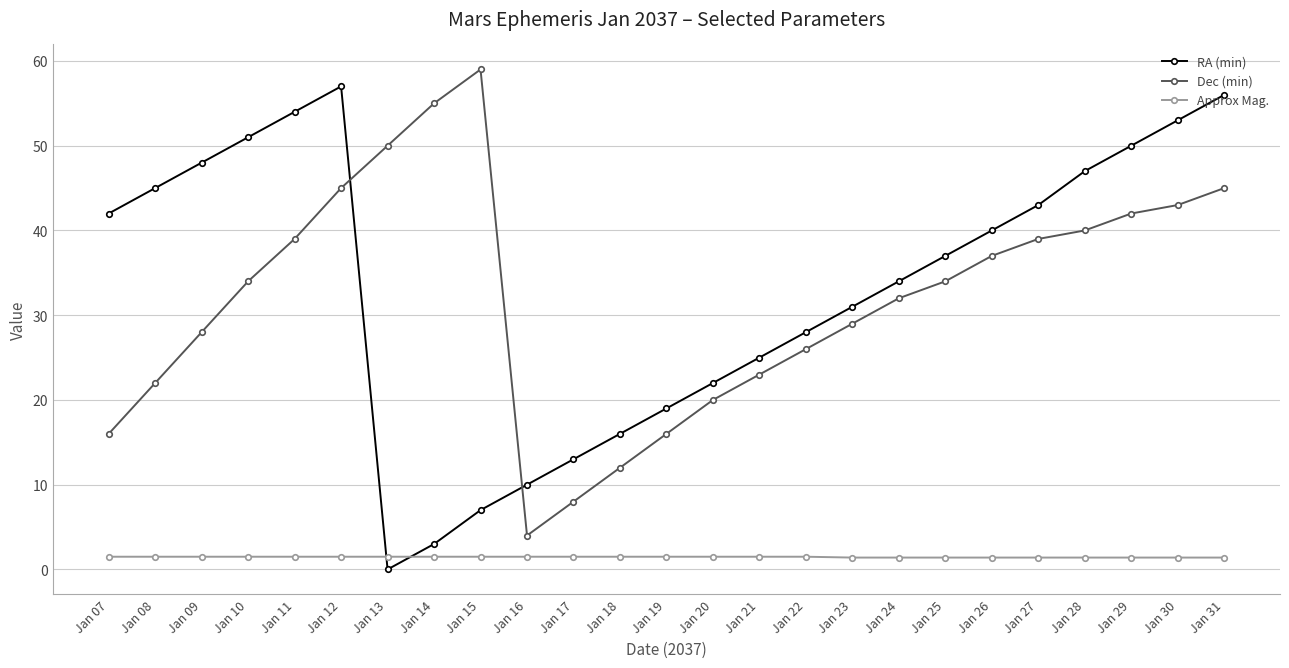

Rank the series by their maximum value, from highest to lowest.

Dec (min), RA (min), Approx Mag.